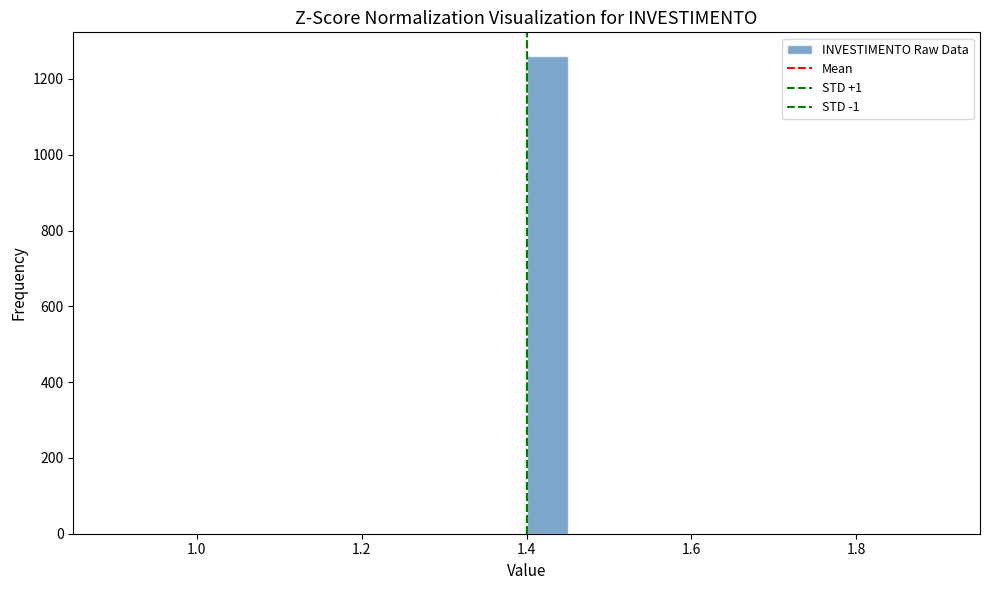

Read against the x-axis, roughly where is the centre of the tallest bar?

1.42